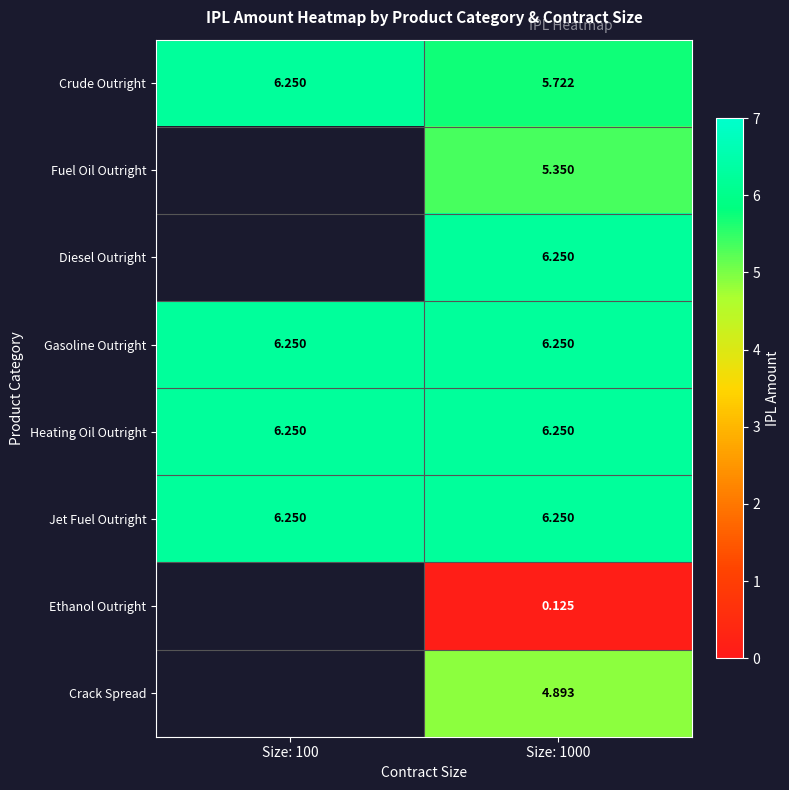

Is the value of Crack Spread at Size: 1000 greater than the value of Ethanol Outright at Size: 1000?

Yes